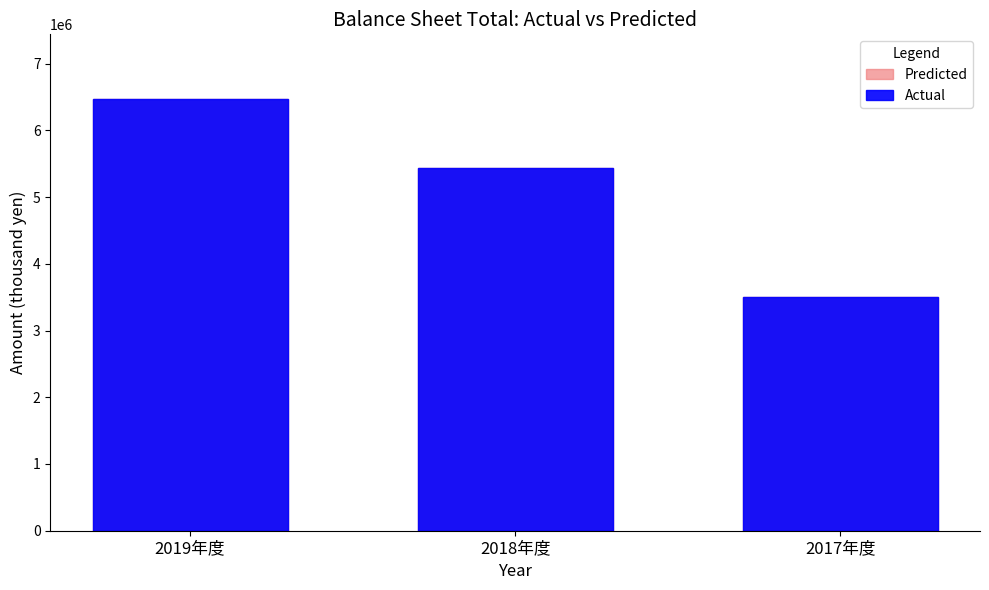

At which category is the sum across all series the highest?

2019年度